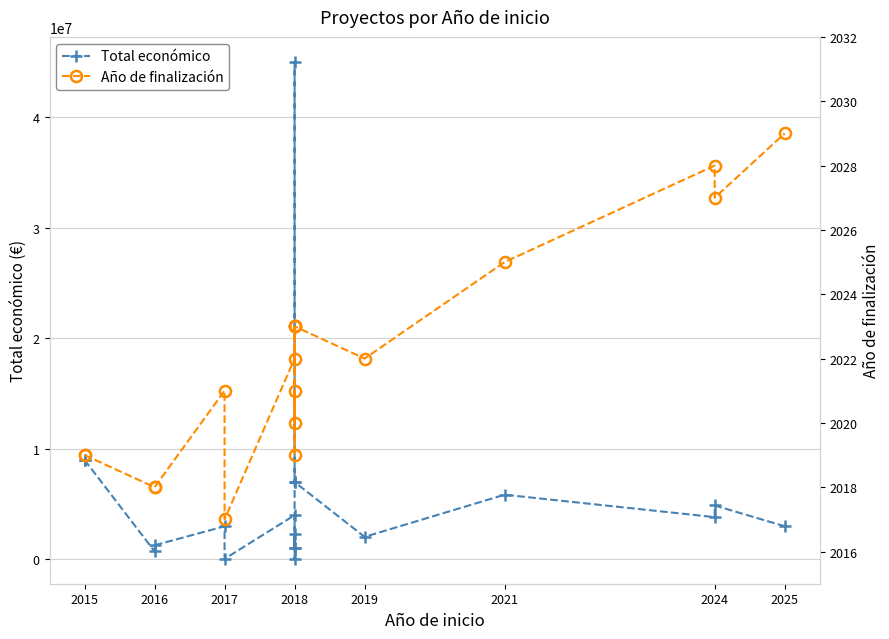

How many data points does each series have?

19